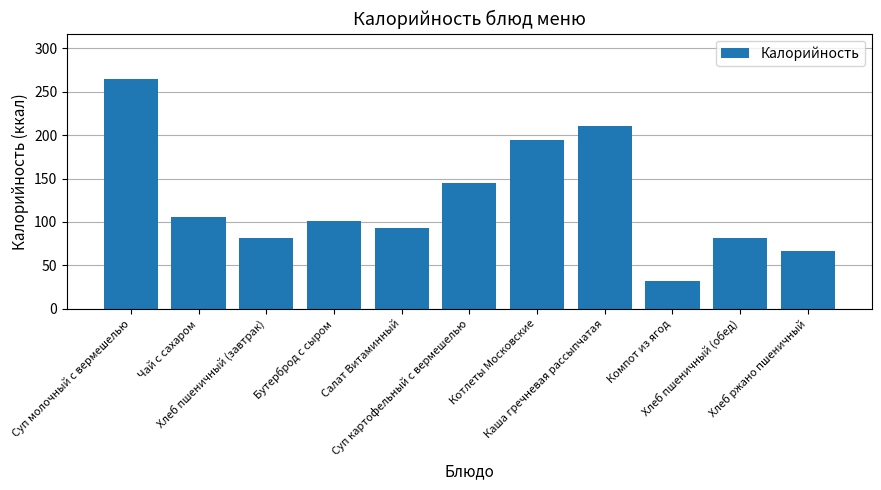

Reading left to right, extract all data points from this chart.

264	106	81	101	93	145	194	211	32	81	67